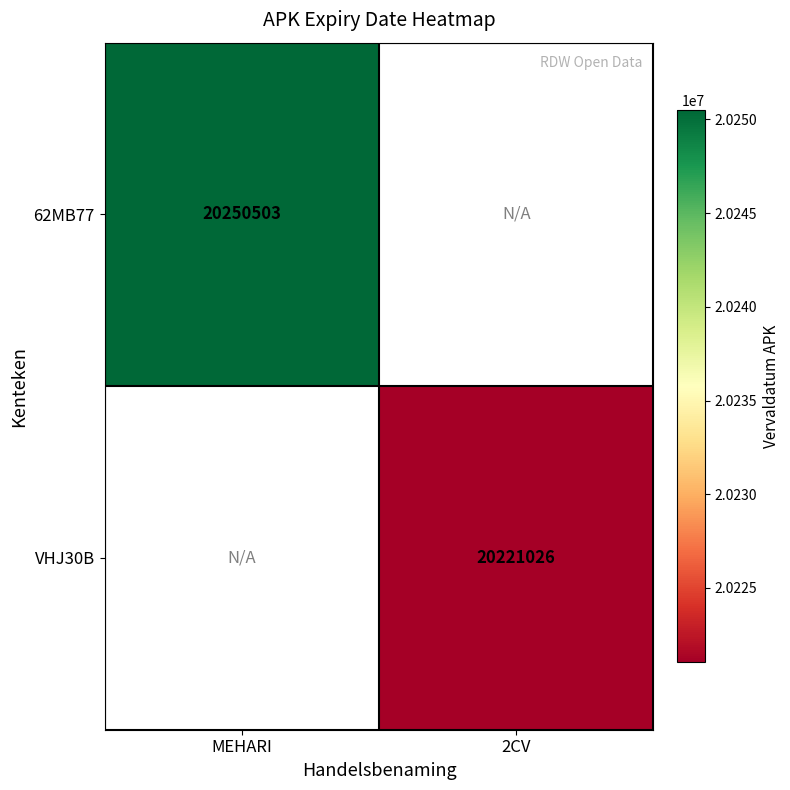

The 62MB77 series shows 13774459 at MEHARI. True or false?

False